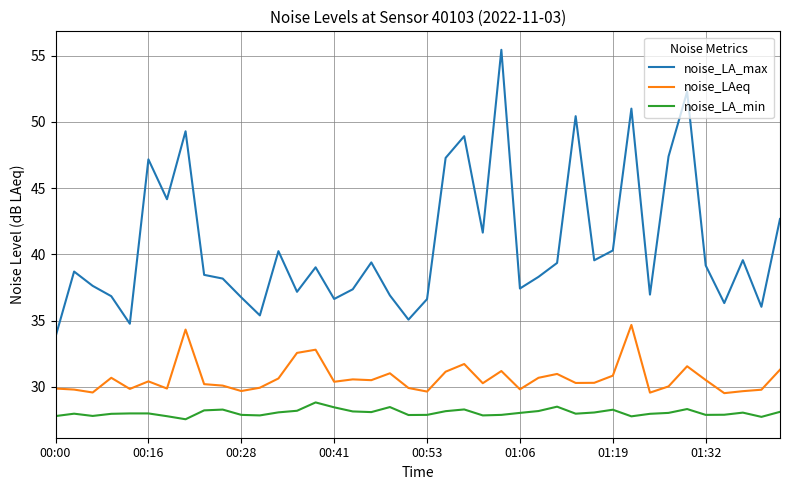

Rank the series by their average value, from lowest to highest.

noise_LA_min, noise_LAeq, noise_LA_max